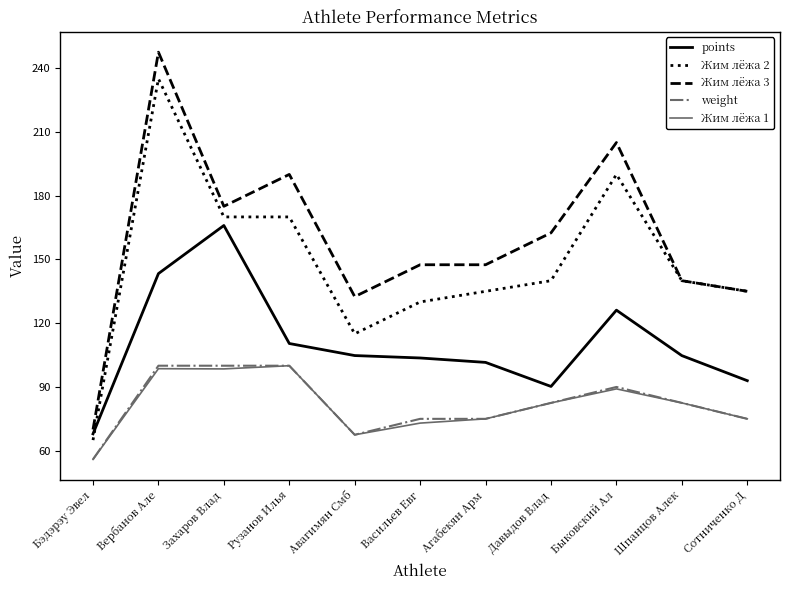

Count the number of data series in this chart.

5